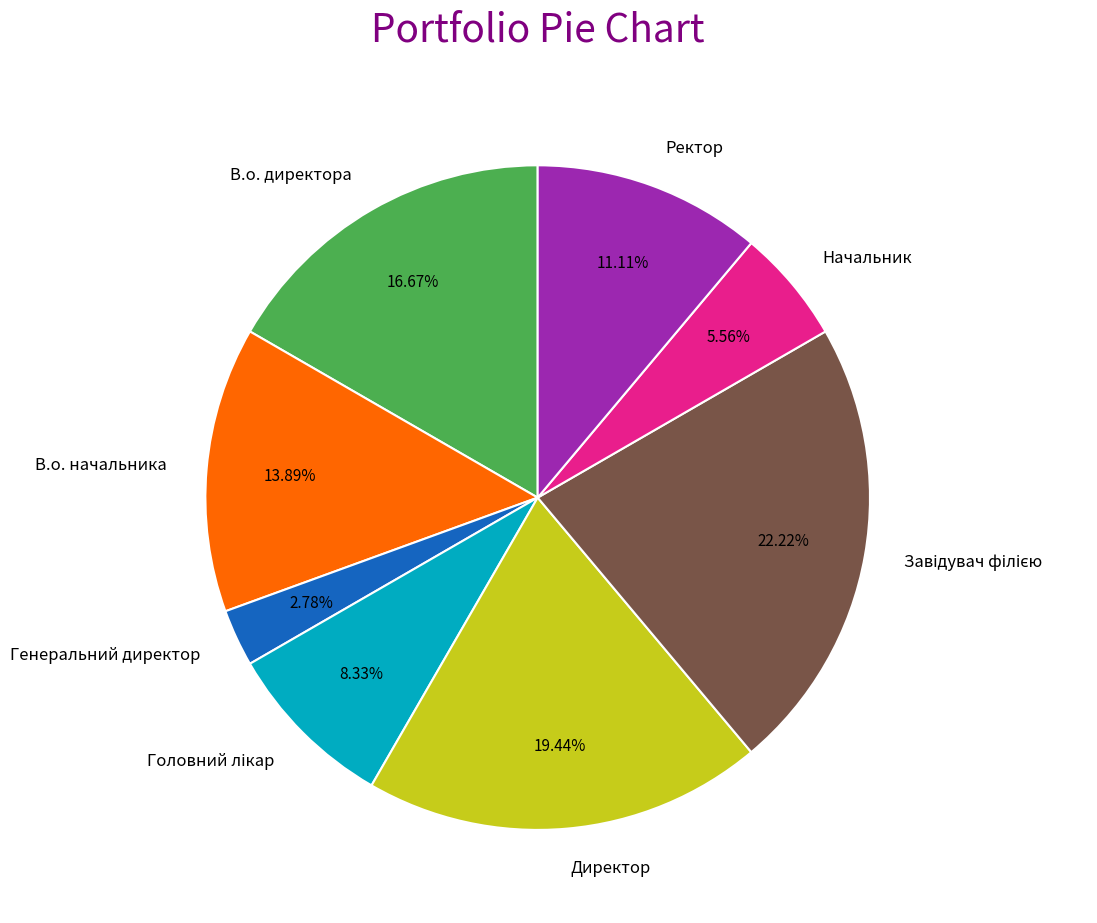

Is Начальник the majority of the pie?

No